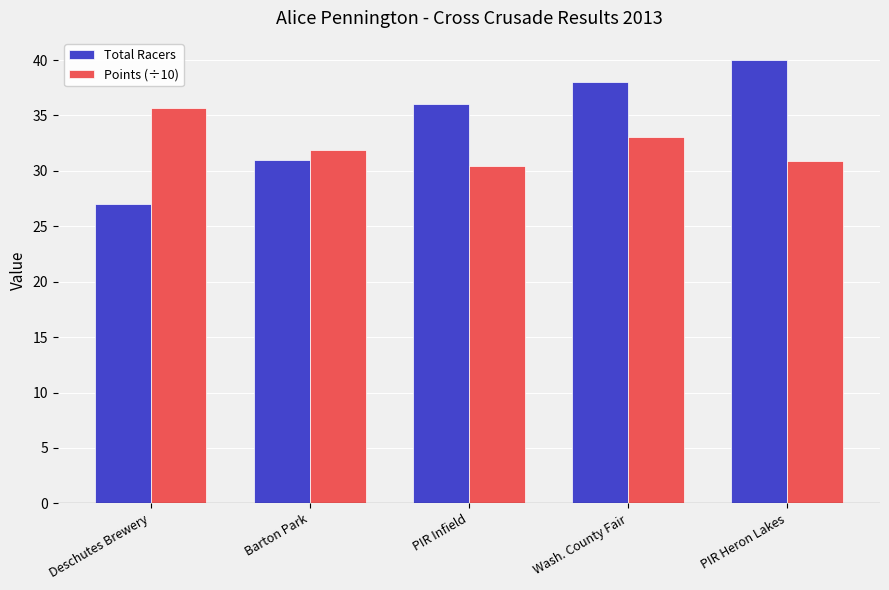

Where is Points (÷10) nearest to the value 33?

Wash. County Fair